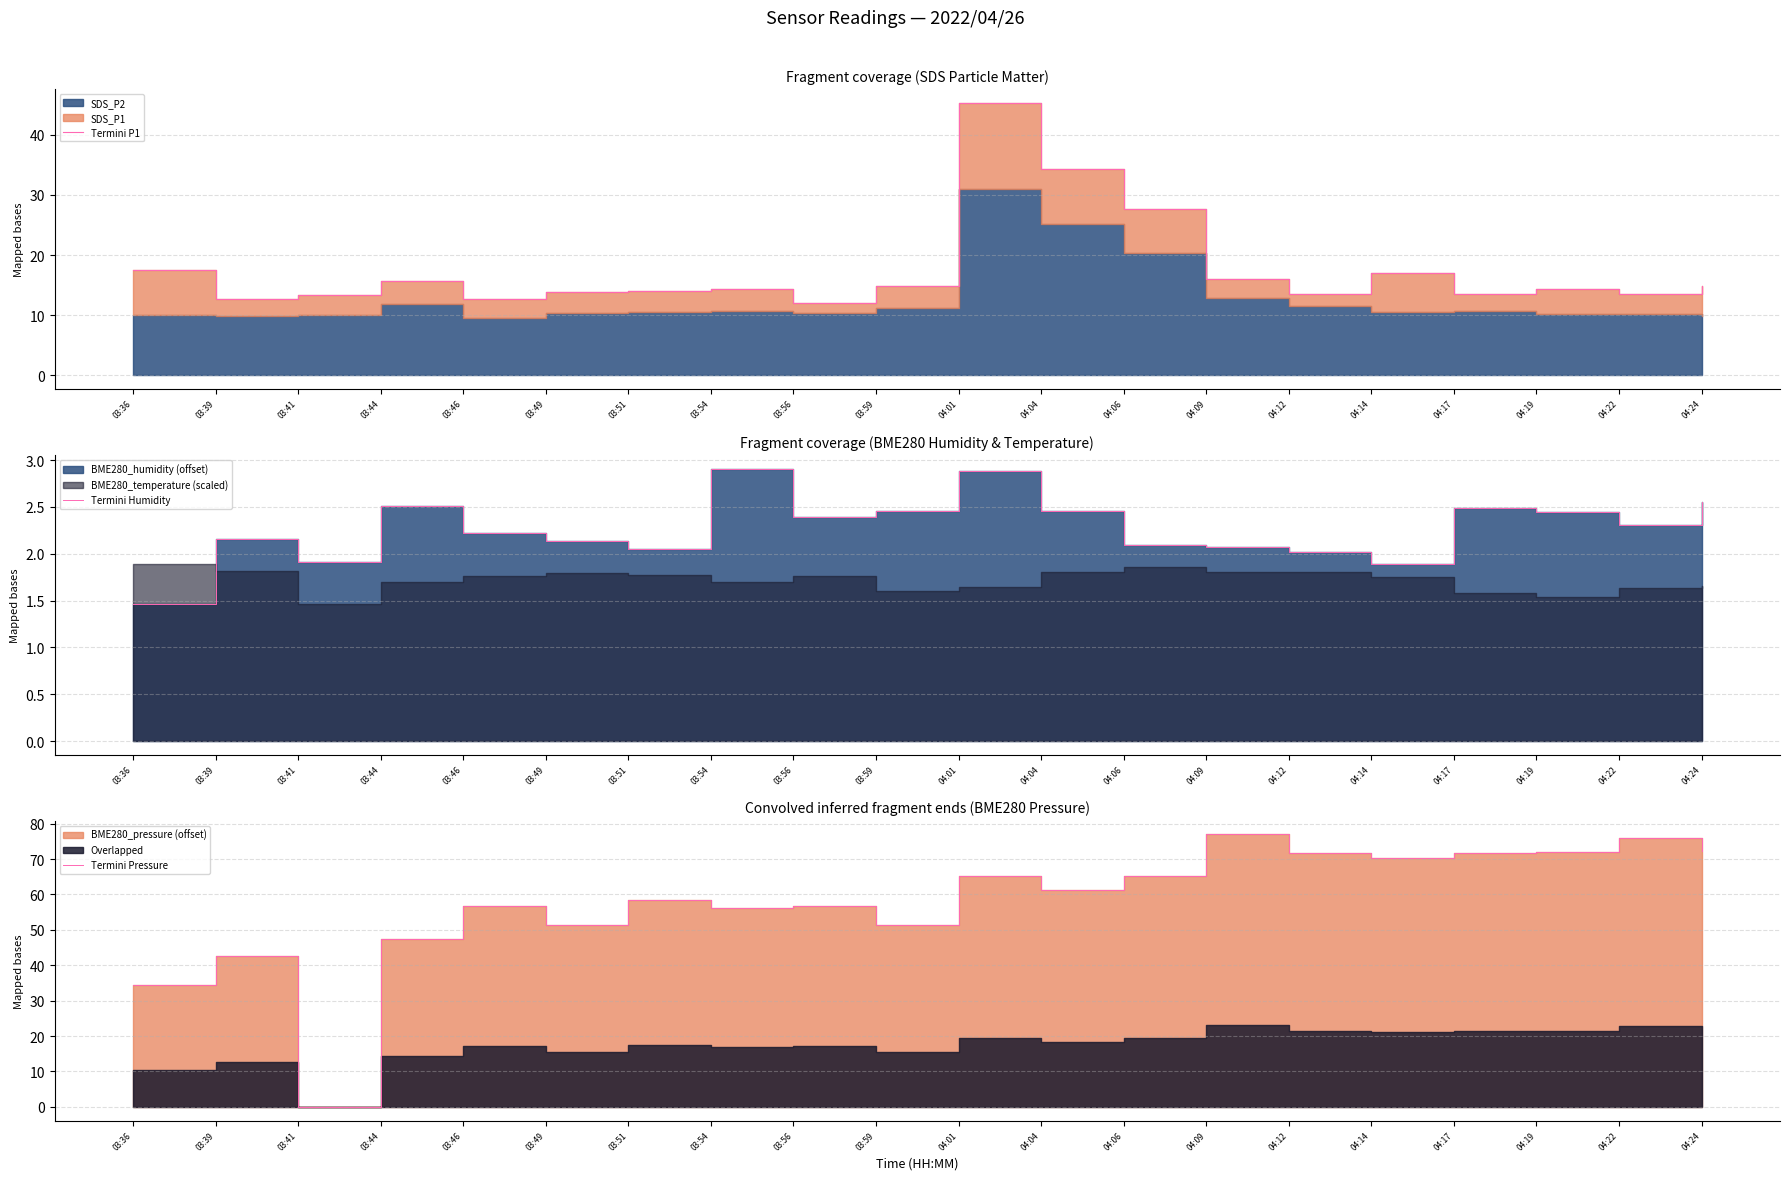

What is the label of the 17th point from the left?

04:17